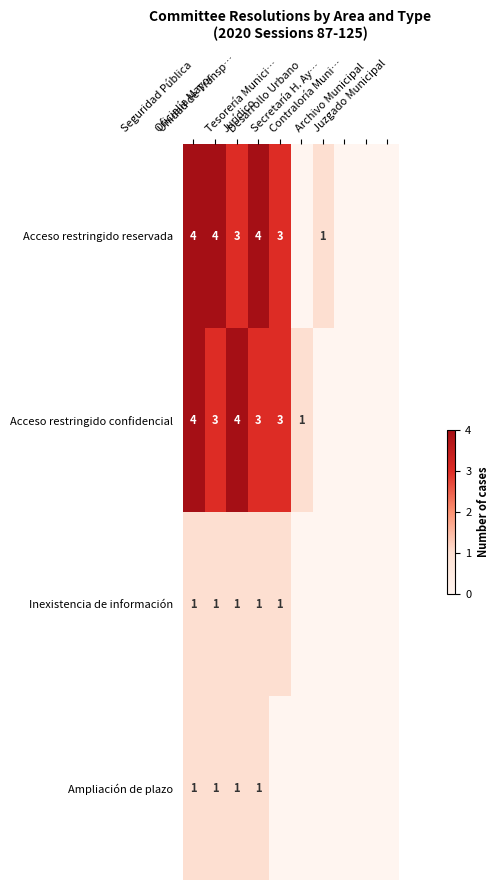

At how many categories does at least one series exceed 1?

5